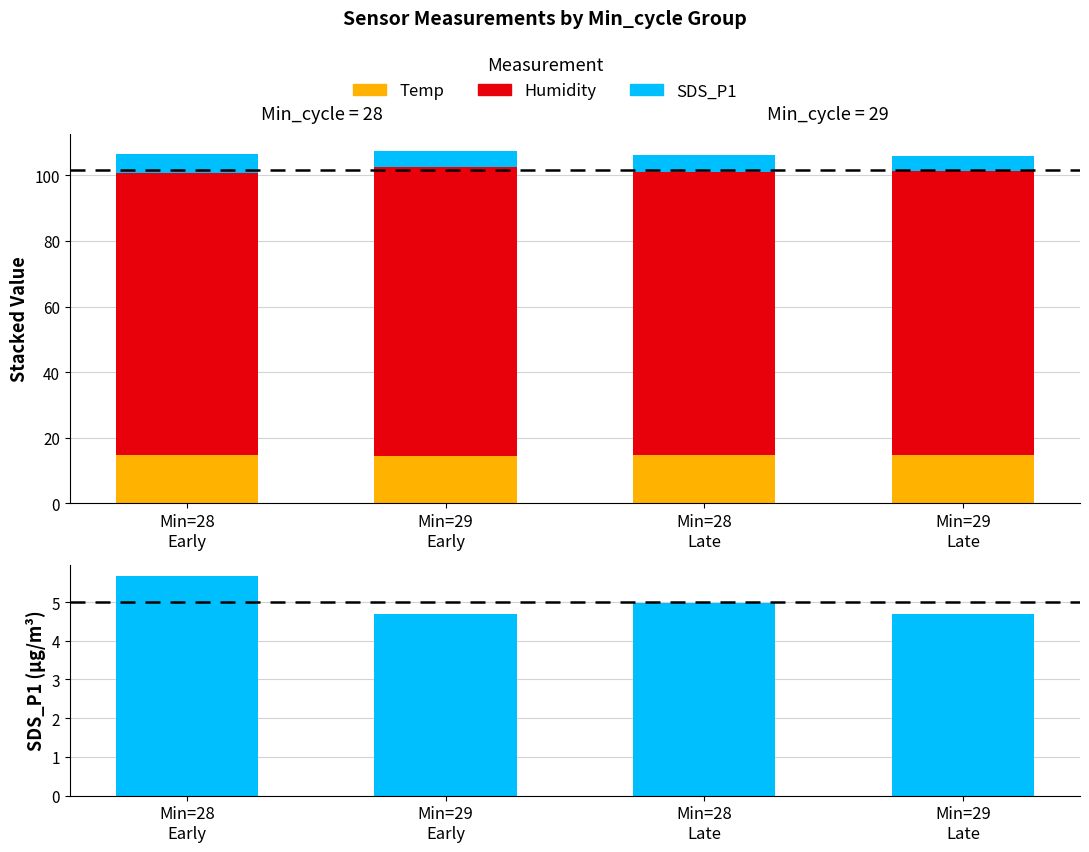

What is the difference between the Humidity values at Min=29
Early and Min=28
Late?

1.9